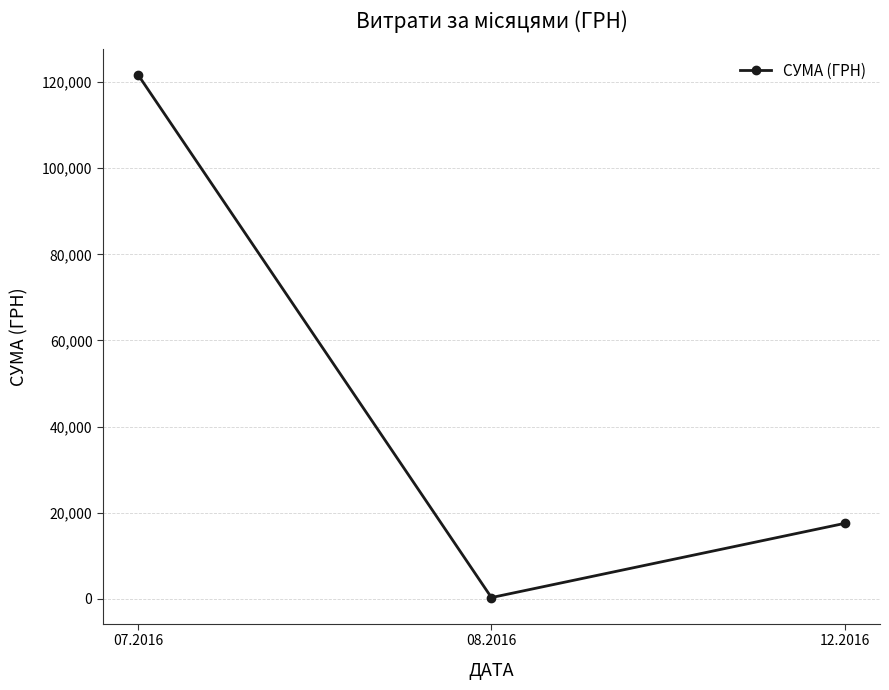

Reading left to right, list all the values displayed in this chart.

07.2016=121634.4	08.2016=321.5	12.2016=17548.0